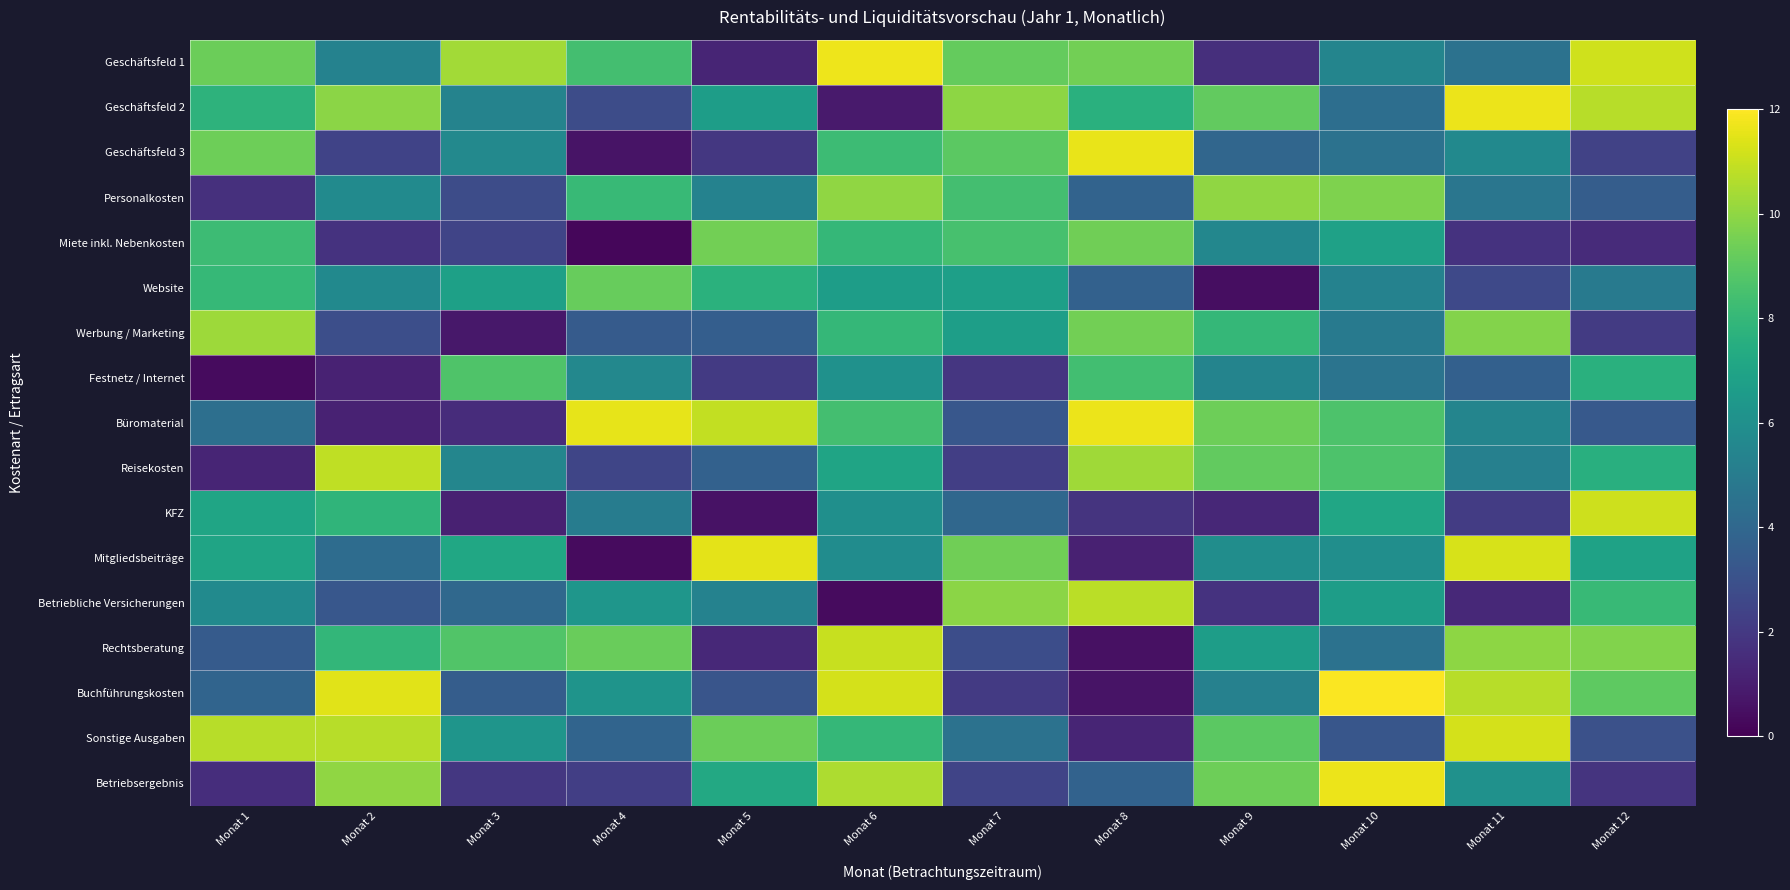

Reading left to right, list all the values displayed in this chart.

Geschäftsfeld 1: Monat 1=9.3	Monat 2=5.3	Monat 3=10.3	Monat 4=8.4	Monat 5=1.2	Monat 6=11.7	Monat 7=9.2	Monat 8=9.5	Monat 9=1.6	Monat 10=5.5	Monat 11=4.5	Monat 12=11.1
Geschäftsfeld 2: Monat 1=7.8	Monat 2=9.9	Monat 3=5.4	Monat 4=2.8	Monat 5=6.7	Monat 6=0.9	Monat 7=9.9	Monat 8=7.6	Monat 9=9.1	Monat 10=4.3	Monat 11=11.7	Monat 12=10.7
Geschäftsfeld 3: Monat 1=9.4	Monat 2=2.4	Monat 3=5.7	Monat 4=0.6	Monat 5=1.9	Monat 6=8.2	Monat 7=9.0	Monat 8=11.6	Monat 9=4.0	Monat 10=4.5	Monat 11=5.7	Monat 12=2.4
Personalkosten: Monat 1=1.6	Monat 2=5.8	Monat 3=2.8	Monat 4=8.1	Monat 5=5.3	Monat 6=10.0	Monat 7=8.4	Monat 8=3.8	Monat 9=10.0	Monat 10=9.7	Monat 11=4.7	Monat 12=3.5
Miete inkl. Nebenkosten: Monat 1=8.2	Monat 2=1.8	Monat 3=2.5	Monat 4=0.2	Monat 5=9.5	Monat 6=8.0	Monat 7=8.5	Monat 8=9.4	Monat 9=5.6	Monat 10=6.9	Monat 11=1.8	Monat 12=1.5
Website: Monat 1=8.1	Monat 2=5.7	Monat 3=6.8	Monat 4=9.2	Monat 5=7.7	Monat 6=6.7	Monat 7=6.8	Monat 8=3.7	Monat 9=0.5	Monat 10=5.3	Monat 11=2.7	Monat 12=5.0
Werbung / Marketing: Monat 1=10.3	Monat 2=2.9	Monat 3=0.8	Monat 4=3.4	Monat 5=3.6	Monat 6=8.0	Monat 7=6.7	Monat 8=9.4	Monat 9=8.0	Monat 10=4.9	Monat 11=9.8	Monat 12=2.1
Festnetz / Internet: Monat 1=0.4	Monat 2=1.2	Monat 3=8.7	Monat 4=5.6	Monat 5=2.0	Monat 6=6.1	Monat 7=1.9	Monat 8=8.4	Monat 9=5.4	Monat 10=4.6	Monat 11=3.7	Monat 12=7.6
Büromaterial: Monat 1=4.4	Monat 2=1.1	Monat 3=1.5	Monat 4=11.5	Monat 5=10.9	Monat 6=8.4	Monat 7=3.3	Monat 8=11.6	Monat 9=9.4	Monat 10=8.6	Monat 11=5.4	Monat 12=3.3
Reisekosten: Monat 1=1.2	Monat 2=10.8	Monat 3=5.5	Monat 4=2.5	Monat 5=3.7	Monat 6=7.0	Monat 7=2.2	Monat 8=10.3	Monat 9=9.1	Monat 10=8.7	Monat 11=5.2	Monat 12=7.6
KFZ: Monat 1=7.1	Monat 2=7.8	Monat 3=1.1	Monat 4=5.0	Monat 5=0.6	Monat 6=6.0	Monat 7=4.0	Monat 8=1.8	Monat 9=1.3	Monat 10=7.1	Monat 11=2.1	Monat 12=11.1
Mitgliedsbeiträge: Monat 1=7.0	Monat 2=4.2	Monat 3=7.1	Monat 4=0.4	Monat 5=11.5	Monat 6=5.8	Monat 7=9.4	Monat 8=1.1	Monat 9=5.9	Monat 10=5.9	Monat 11=11.3	Monat 12=6.9
Betriebliche Versicherungen: Monat 1=5.7	Monat 2=3.3	Monat 3=4.0	Monat 4=6.3	Monat 5=5.3	Monat 6=0.4	Monat 7=9.9	Monat 8=10.8	Monat 9=1.8	Monat 10=6.7	Monat 11=1.4	Monat 12=8.1
Rechtsberatung: Monat 1=3.4	Monat 2=7.9	Monat 3=8.8	Monat 4=9.2	Monat 5=1.4	Monat 6=11.0	Monat 7=2.8	Monat 8=0.5	Monat 9=6.7	Monat 10=4.5	Monat 11=10.0	Monat 12=9.7
Buchführungskosten: Monat 1=3.9	Monat 2=11.4	Monat 3=3.6	Monat 4=6.2	Monat 5=3.1	Monat 6=11.2	Monat 7=2.1	Monat 8=0.6	Monat 9=5.3	Monat 10=11.9	Monat 11=10.7	Monat 12=9.0
Sonstige Ausgaben: Monat 1=10.7	Monat 2=10.7	Monat 3=6.3	Monat 4=3.9	Monat 5=9.3	Monat 6=8.0	Monat 7=4.5	Monat 8=1.2	Monat 9=9.0	Monat 10=3.2	Monat 11=11.2	Monat 12=3.0
Betriebsergebnis: Monat 1=1.6	Monat 2=10.0	Monat 3=1.9	Monat 4=2.2	Monat 5=7.2	Monat 6=10.5	Monat 7=2.4	Monat 8=3.8	Monat 9=9.4	Monat 10=11.7	Monat 11=6.1	Monat 12=1.8